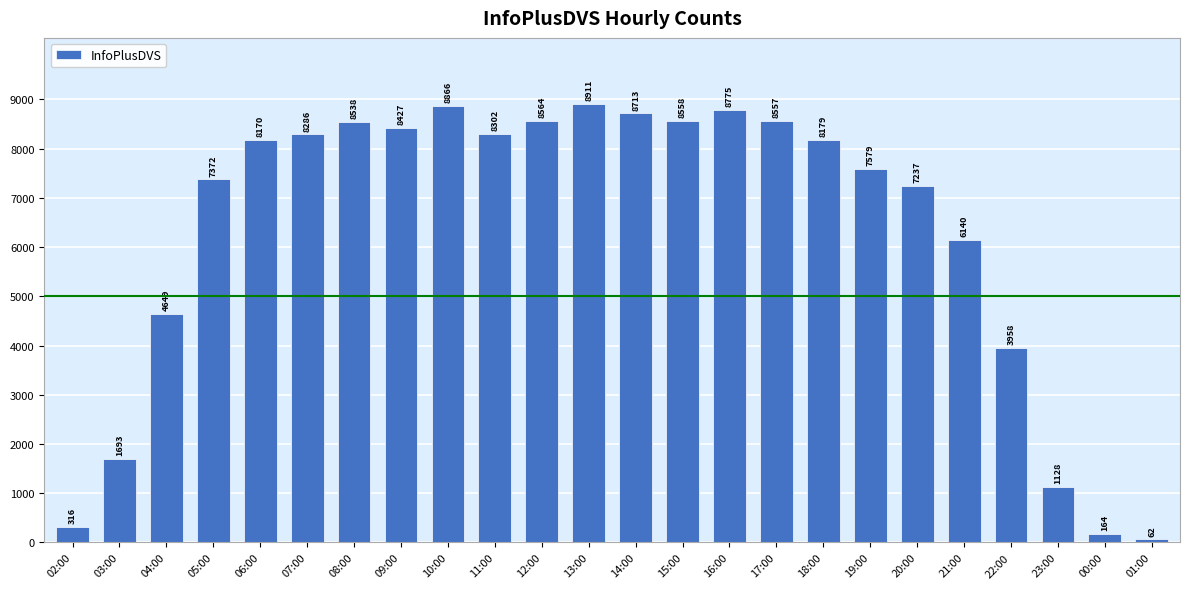

Are the bars grouped side by side (vs. stacked)?

No